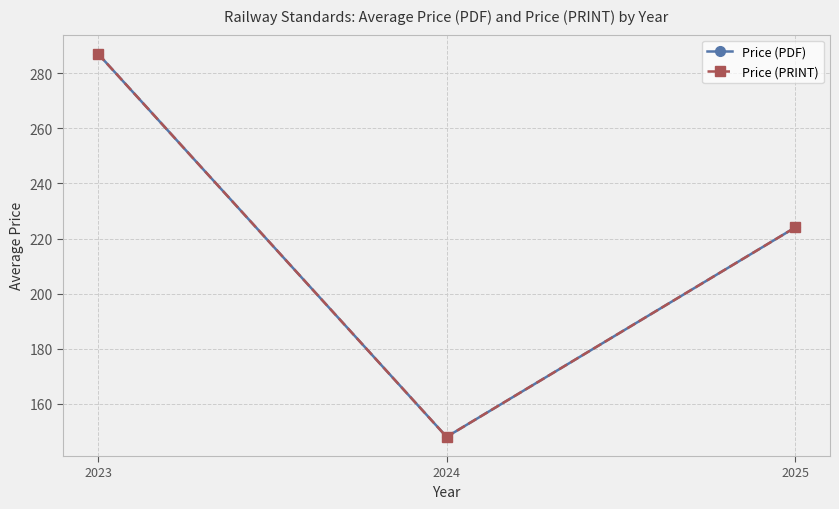

What is the smallest value displayed?

148.1